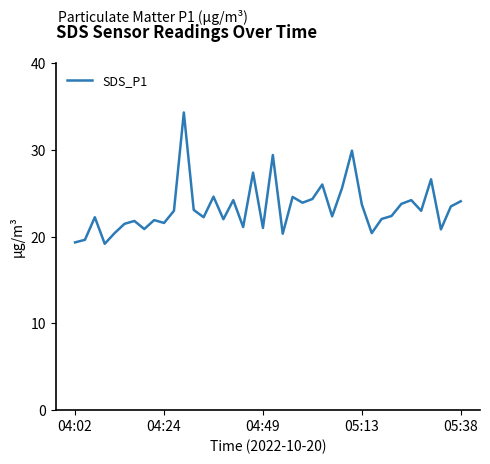

What is the difference between the maximum and minimum values?

15.1